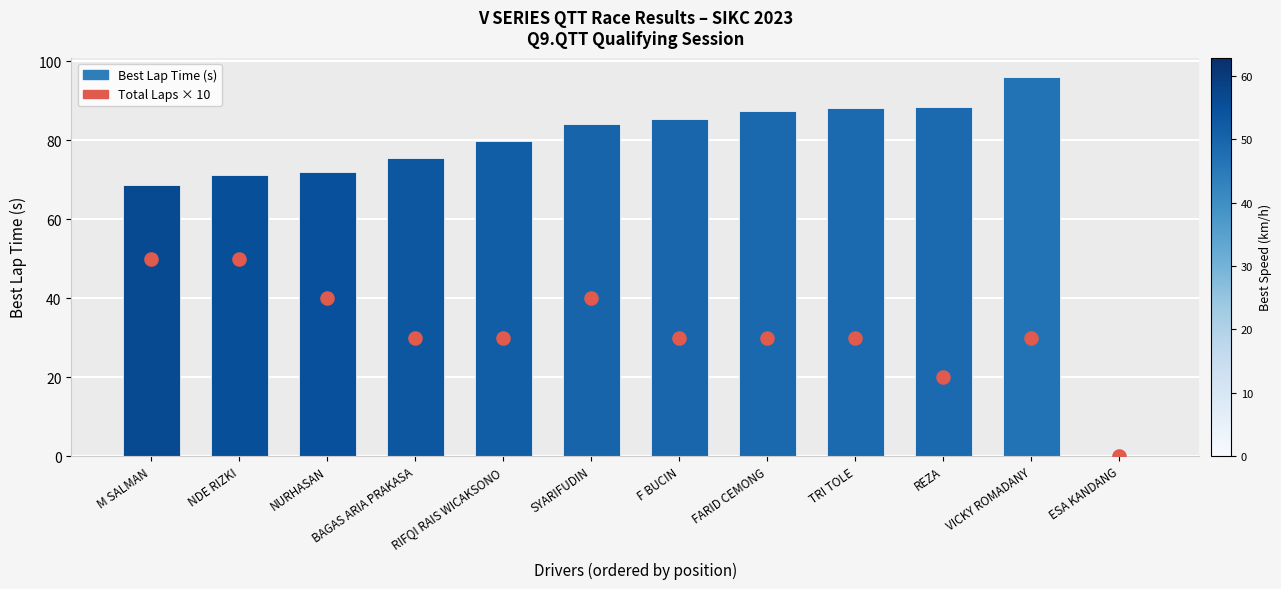

At how many categories does at least one series exceed 78?

7